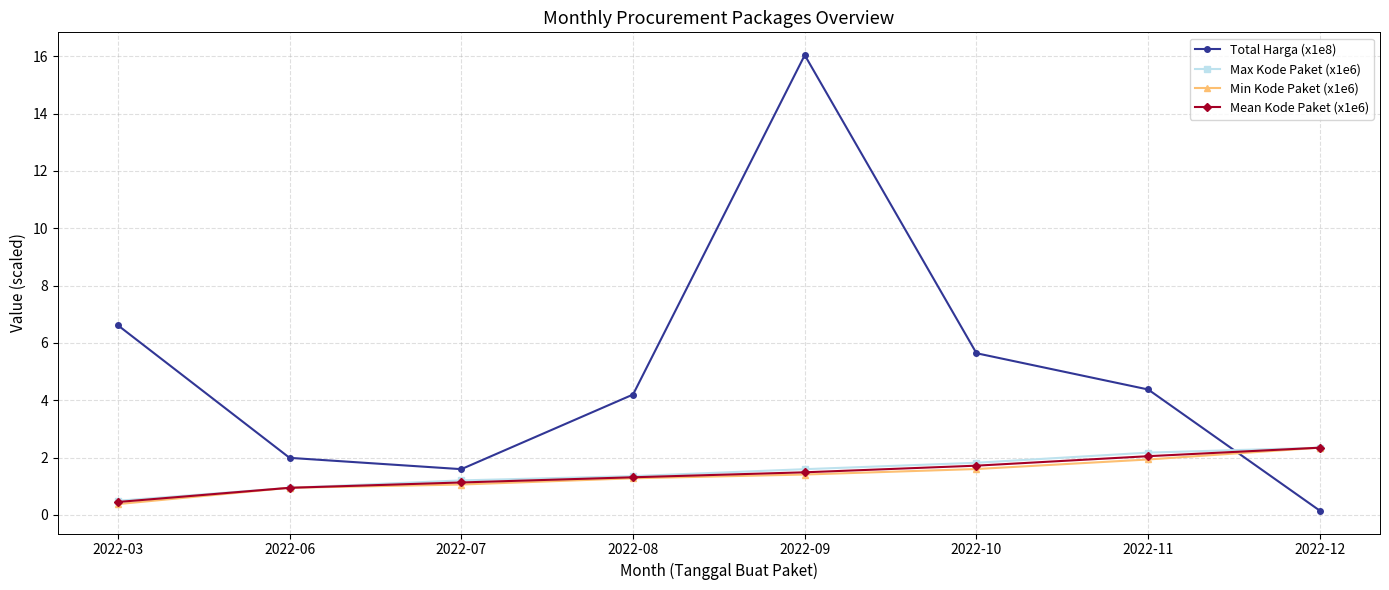

Reading left to right, transcribe all the data shown in this chart.

Total Harga (x1e8): 2022-03=6.6	2022-06=2.0	2022-07=1.6	2022-08=4.2	2022-09=16.0	2022-10=5.6	2022-11=4.4	2022-12=0.1
Max Kode Paket (x1e6): 2022-03=0.5	2022-06=0.9	2022-07=1.2	2022-08=1.4	2022-09=1.6	2022-10=1.8	2022-11=2.2	2022-12=2.3
Min Kode Paket (x1e6): 2022-03=0.4	2022-06=0.9	2022-07=1.1	2022-08=1.3	2022-09=1.4	2022-10=1.6	2022-11=1.9	2022-12=2.3
Mean Kode Paket (x1e6): 2022-03=0.5	2022-06=0.9	2022-07=1.1	2022-08=1.3	2022-09=1.5	2022-10=1.7	2022-11=2.0	2022-12=2.3